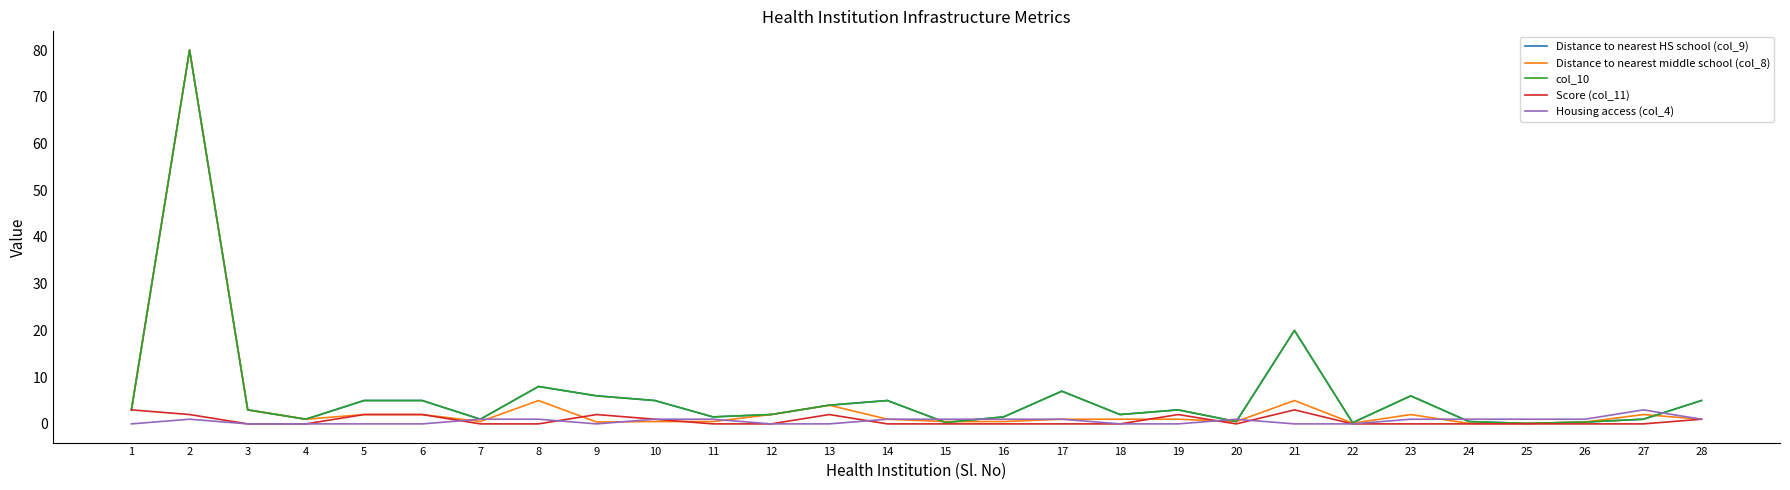

Does the chart have visible grid lines?

No